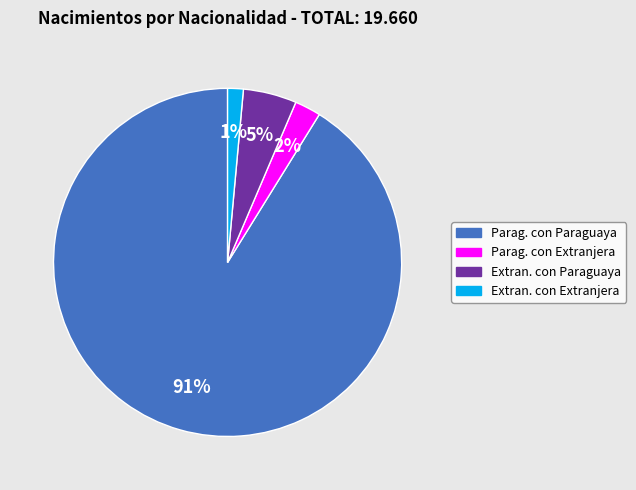

Is there a majority slice in this chart?

Yes